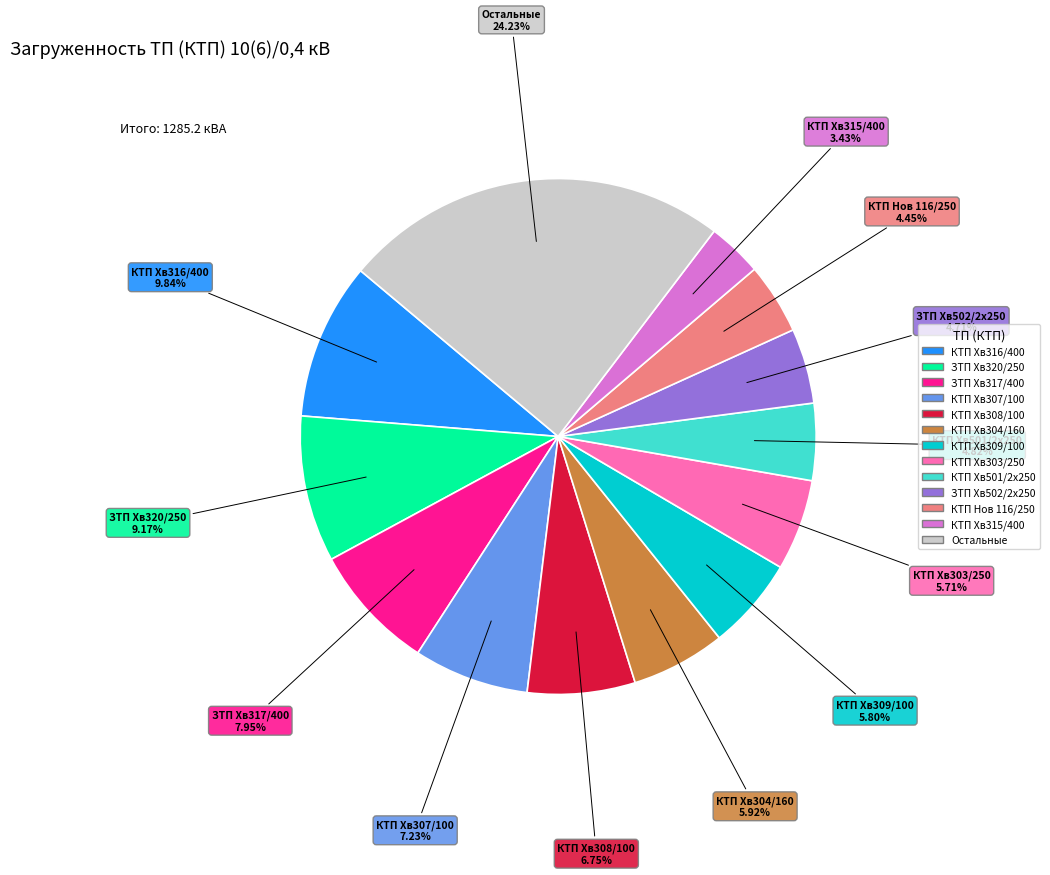

To the nearest percent, what is the difference between the largest and smallest slice percentages?

21%